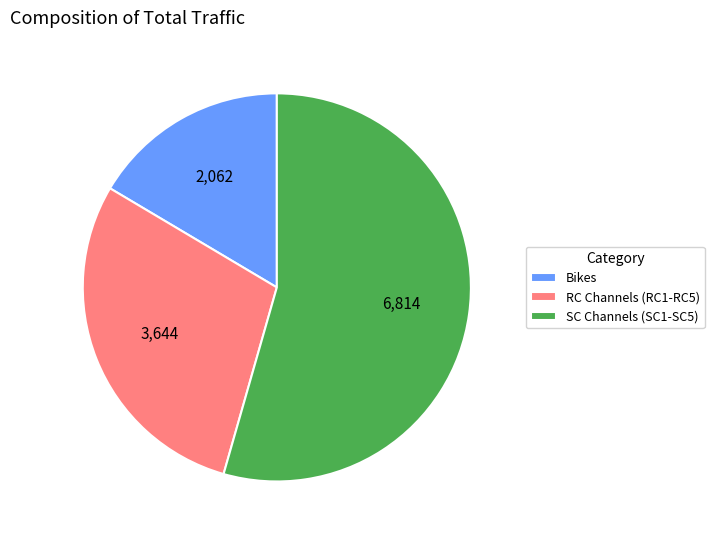

What is the largest slice in the pie chart?

SC Channels (SC1-SC5)